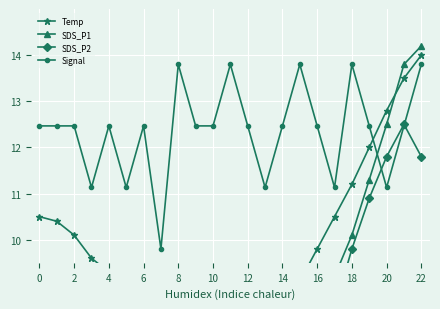

Count the number of data series in this chart.

4